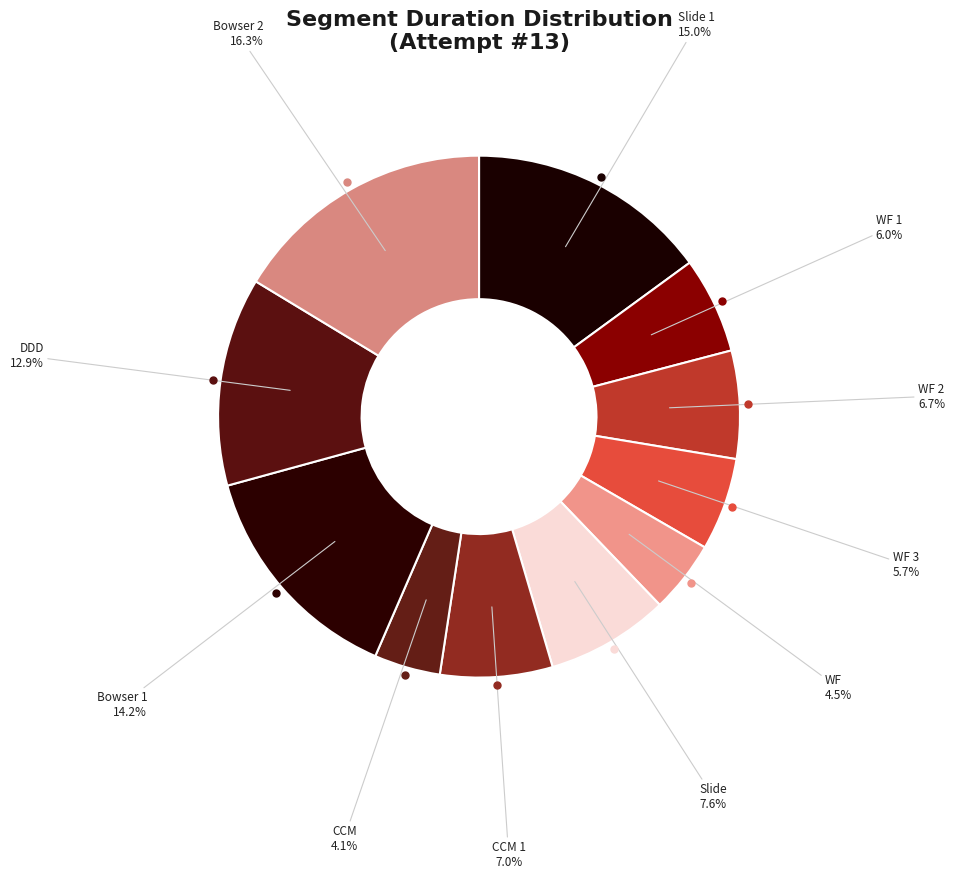

To the nearest percent, what is the average slice percentage?

9%